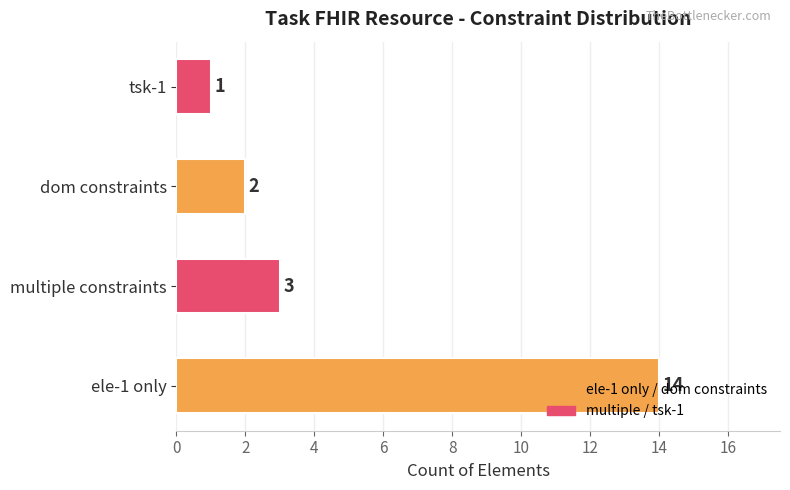

Does the chart contain stacked bars?

No